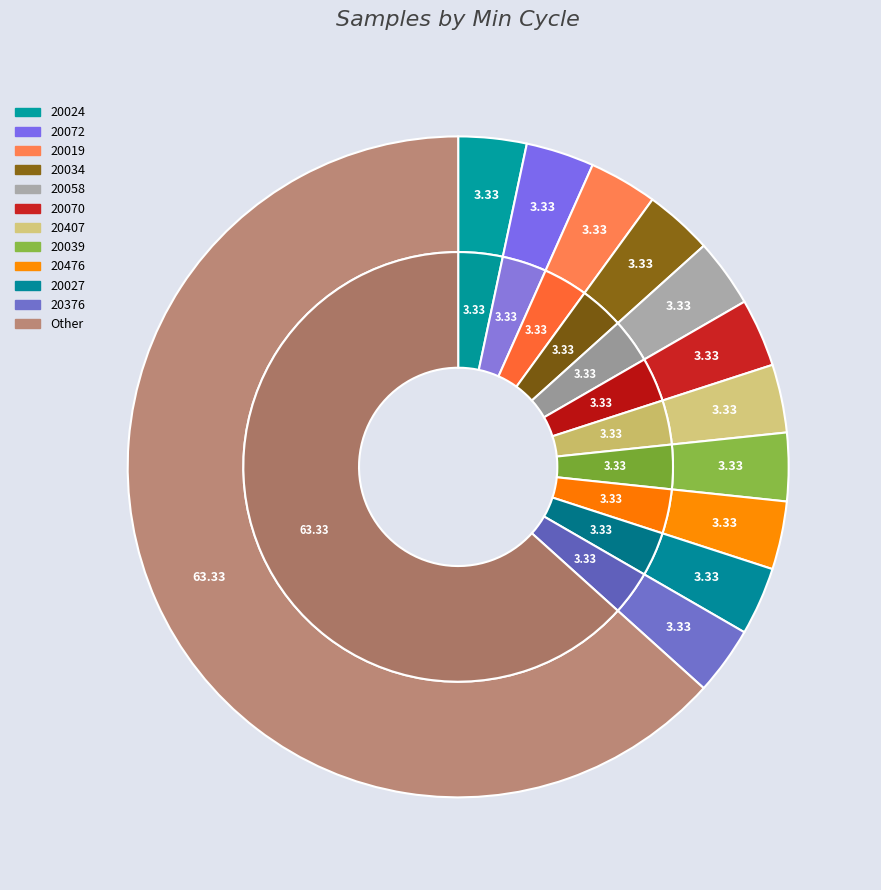

The 27 slice represents 1% of the pie. True or false?

False